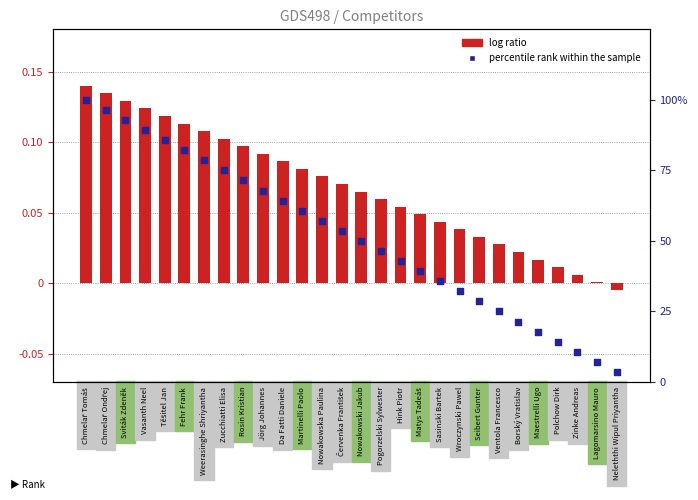

Which series has the largest total across all categories?

percentile rank within the sample